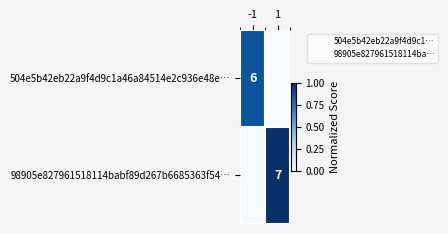

What is the difference between the maximum and minimum values in the 504e5b42eb22a9f4d9c1a46a84514e2c936e48e… series?

0.9